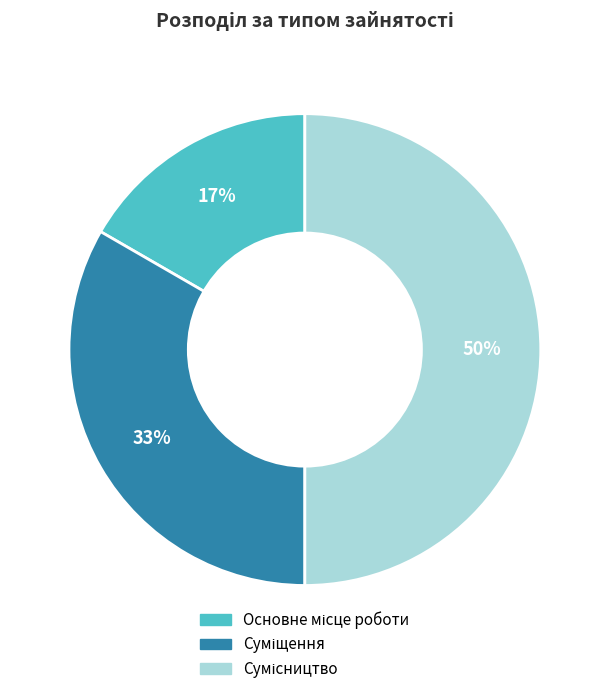

Count the number of slices in the pie.

3